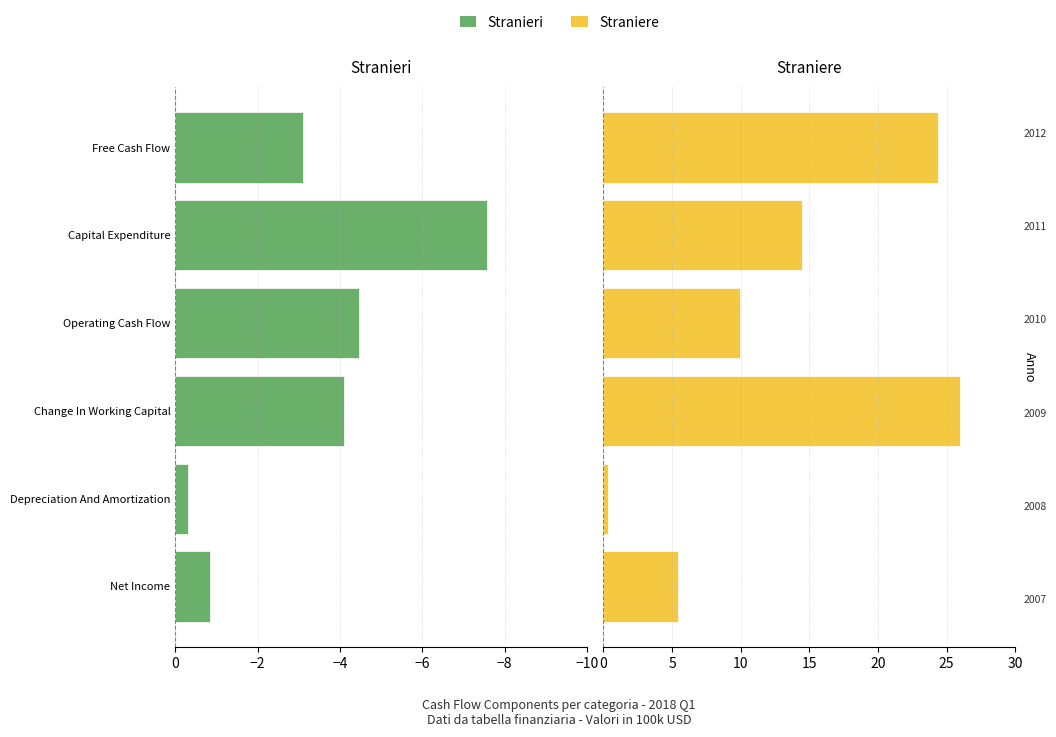

Rank the series by their maximum value, from lowest to highest.

Stranieri, Straniere